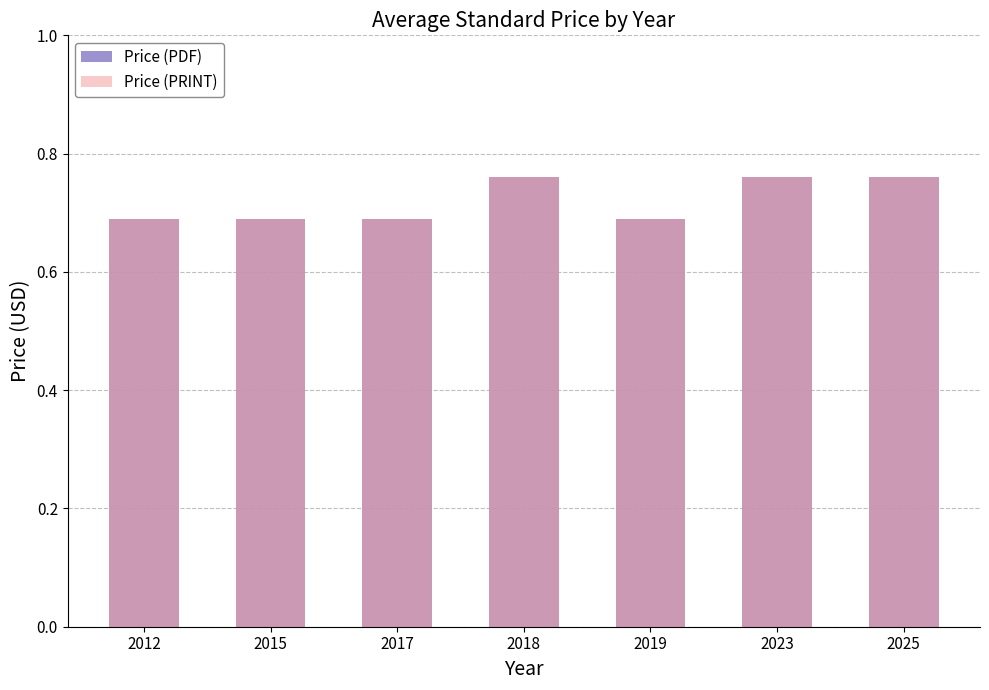

Which label corresponds to the smallest value in the chart?

2012